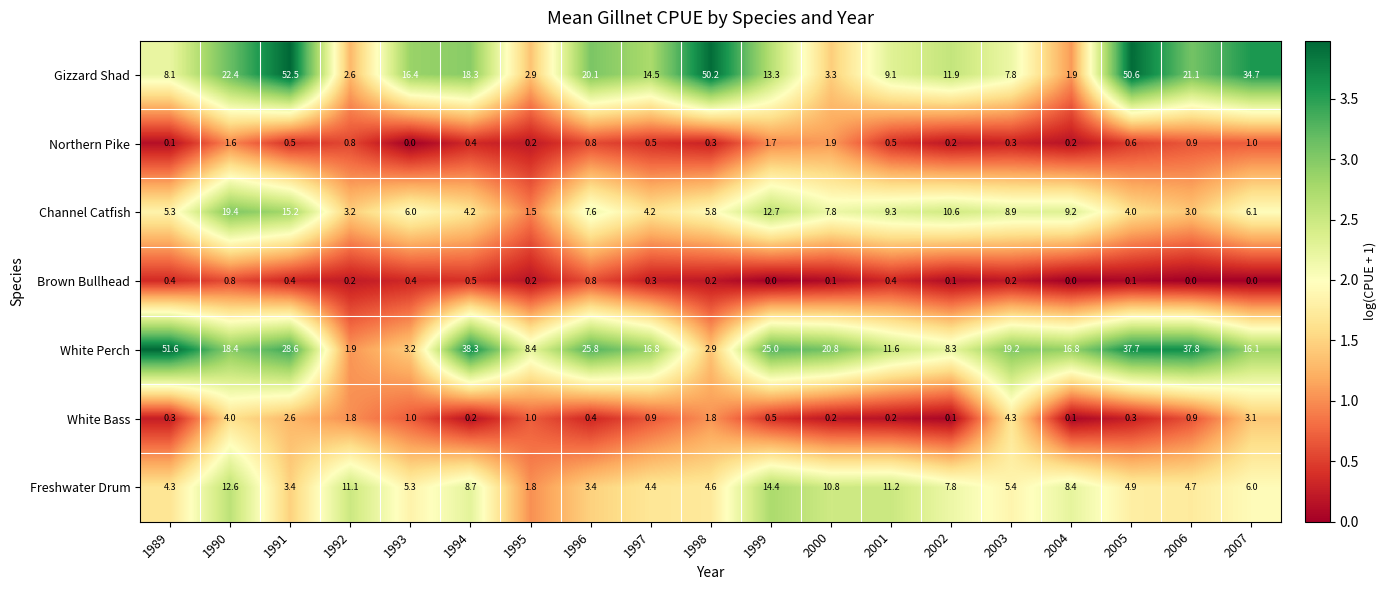

What is the sum of all Northern Pike values?

12.5